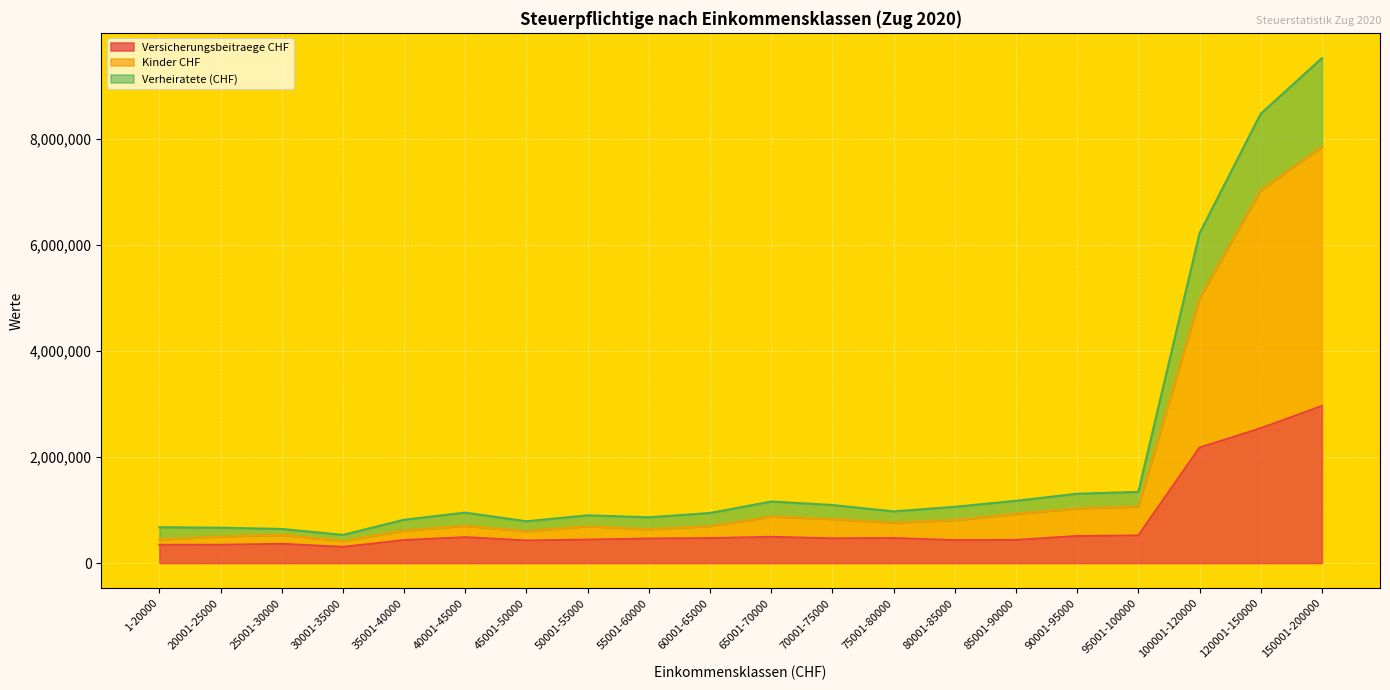

True or false: Kinder CHF has more than 0 points higher than both neighbors.

True